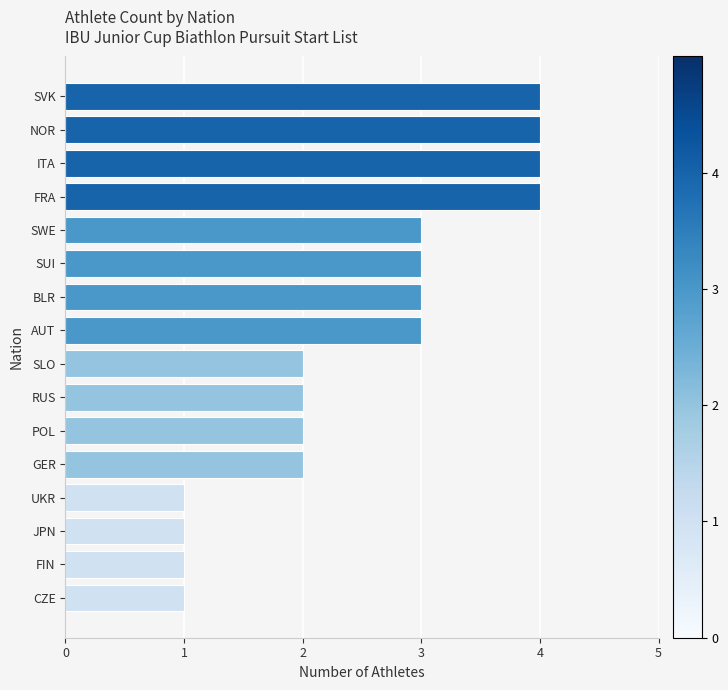

How many distinct data groups are displayed?

1